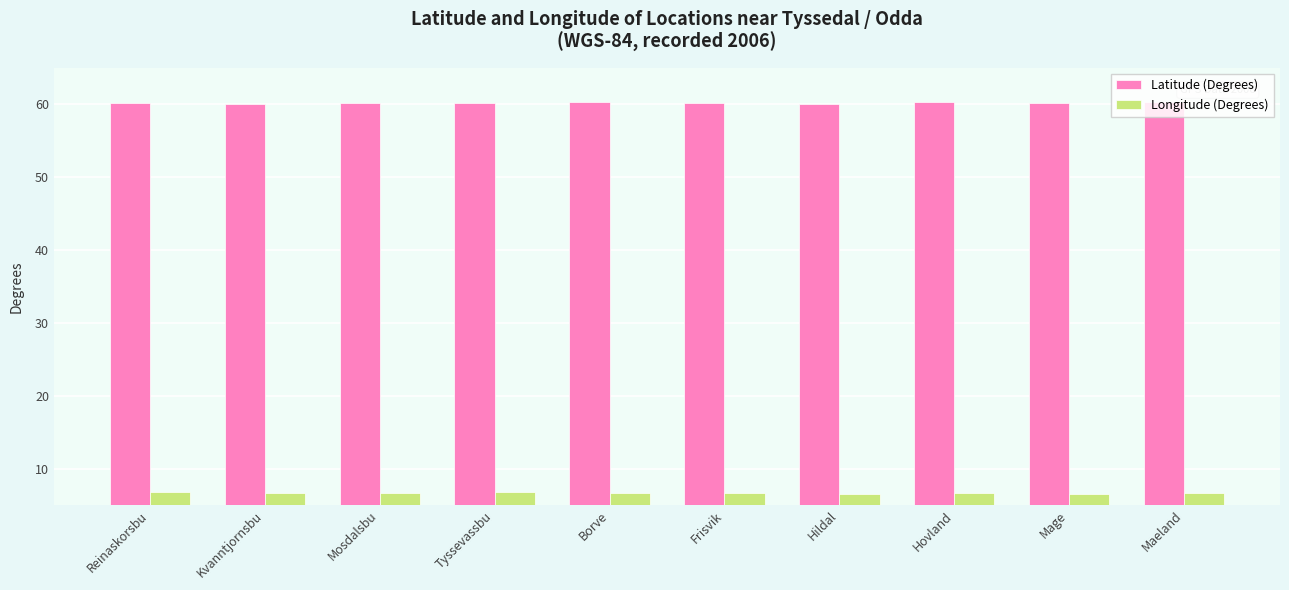

What value does the Latitude (Degrees) series have at Reinaskorsbu?

60.1